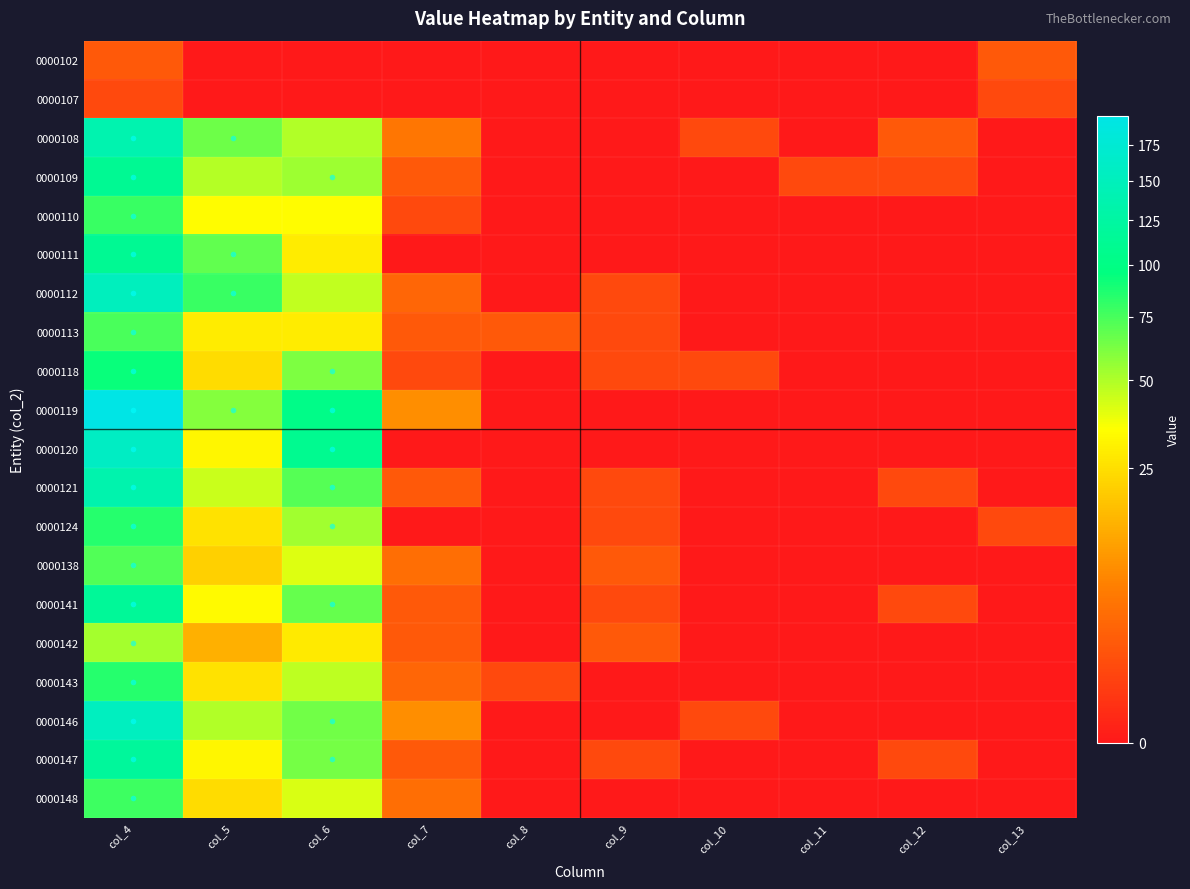

What is the maximum value shown in the chart?

197